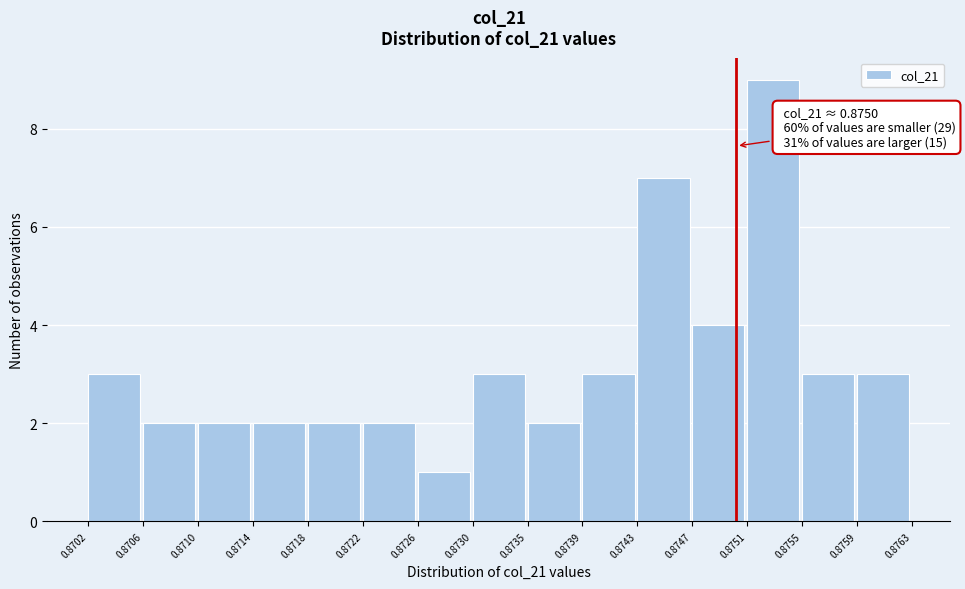

Over which range of the x-axis is the bar tallest?

0.8751 to 0.8755